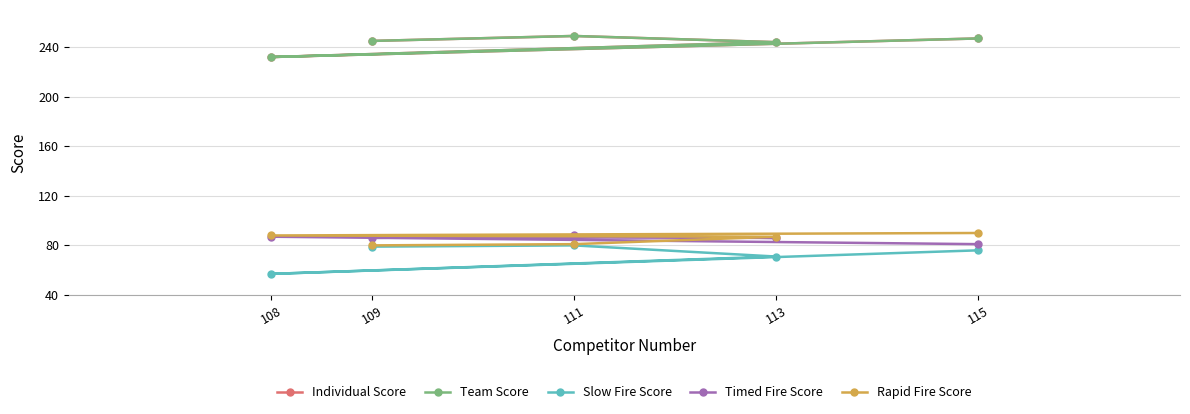

At how many categories does at least one series exceed 219?

5